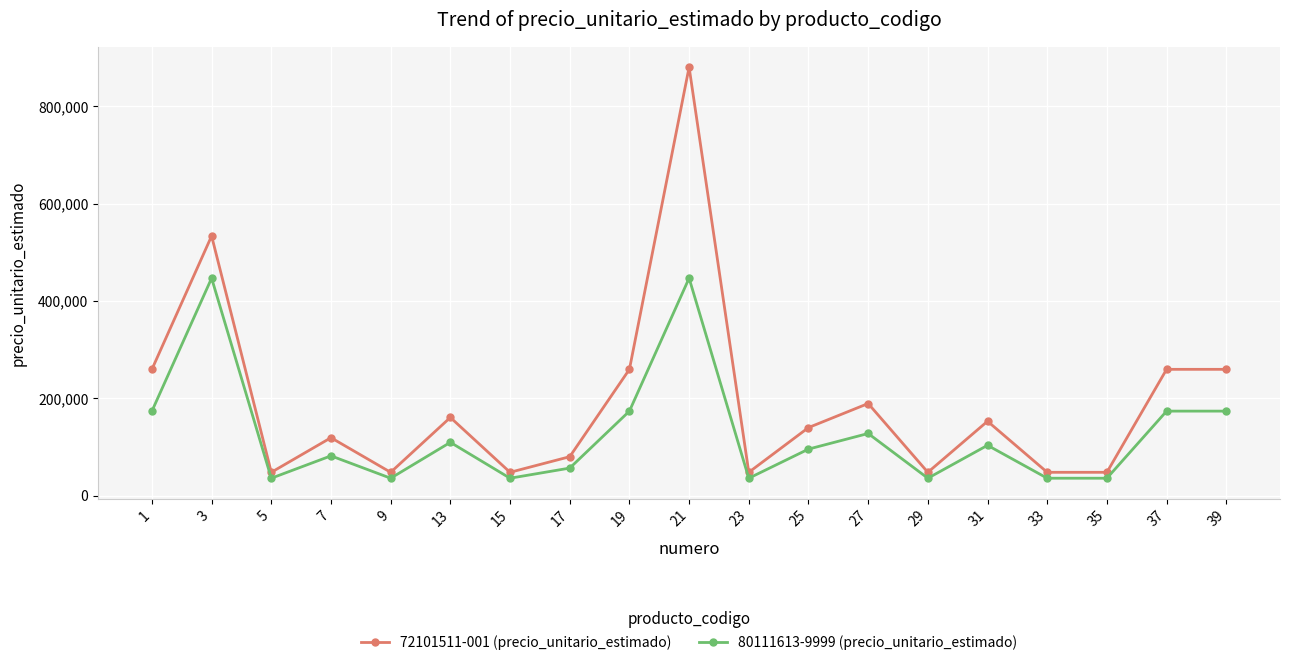

What is the greatest value displayed?

879999